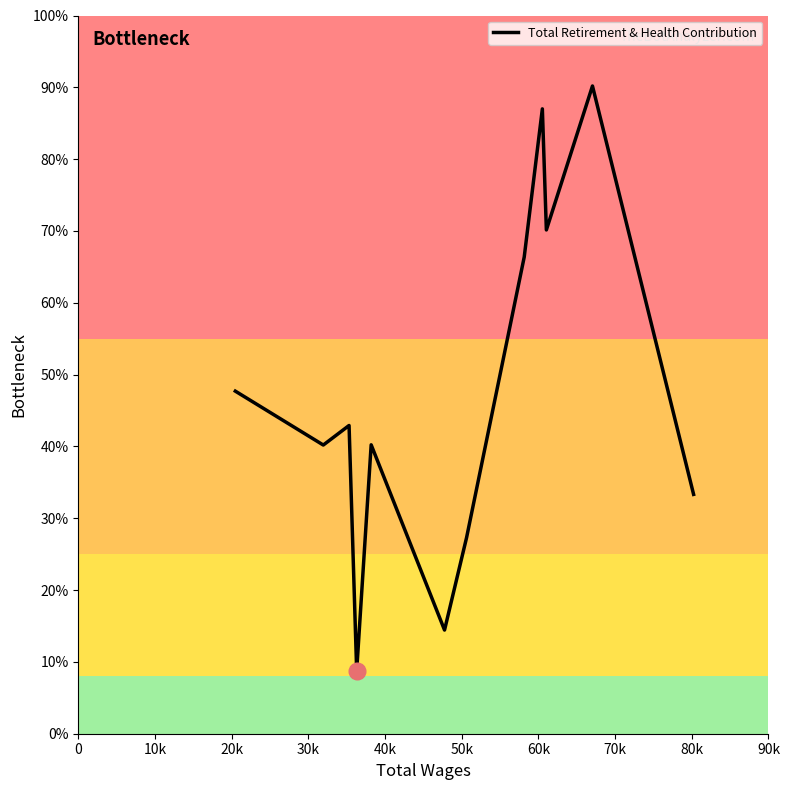

Does the chart display data point markers on the line(s)?

No